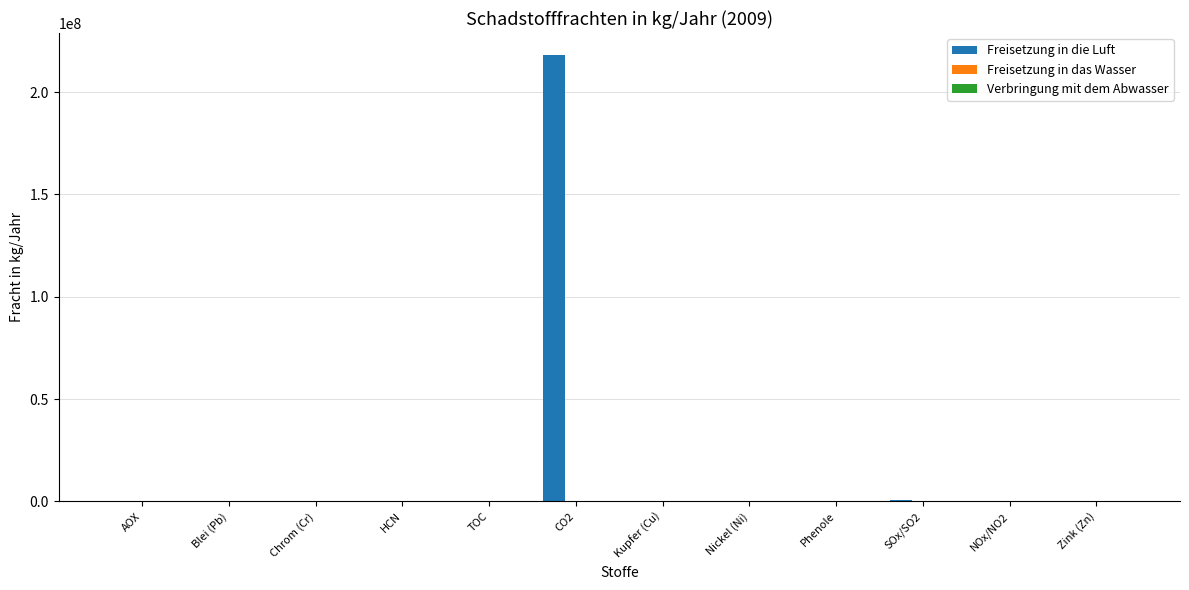

Does the chart contain stacked bars?

No